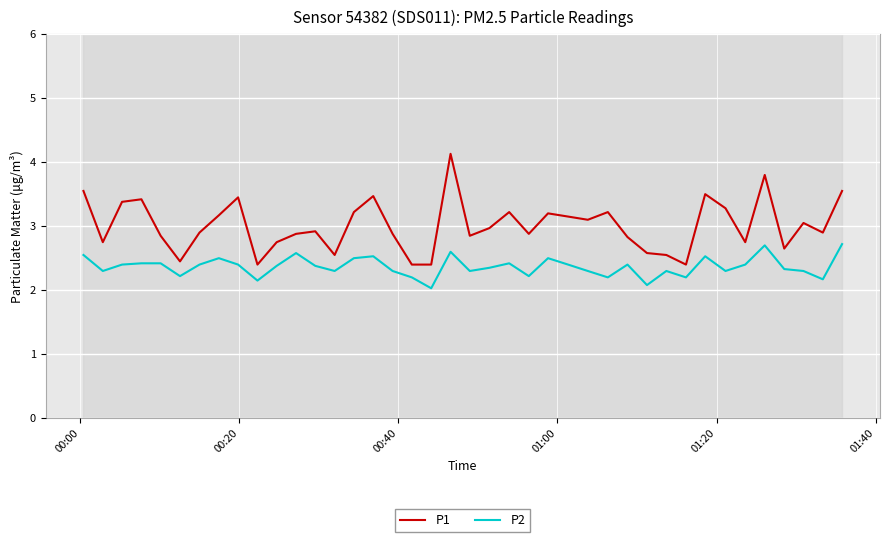

True or false: P1 and P2 cross at least once.

False